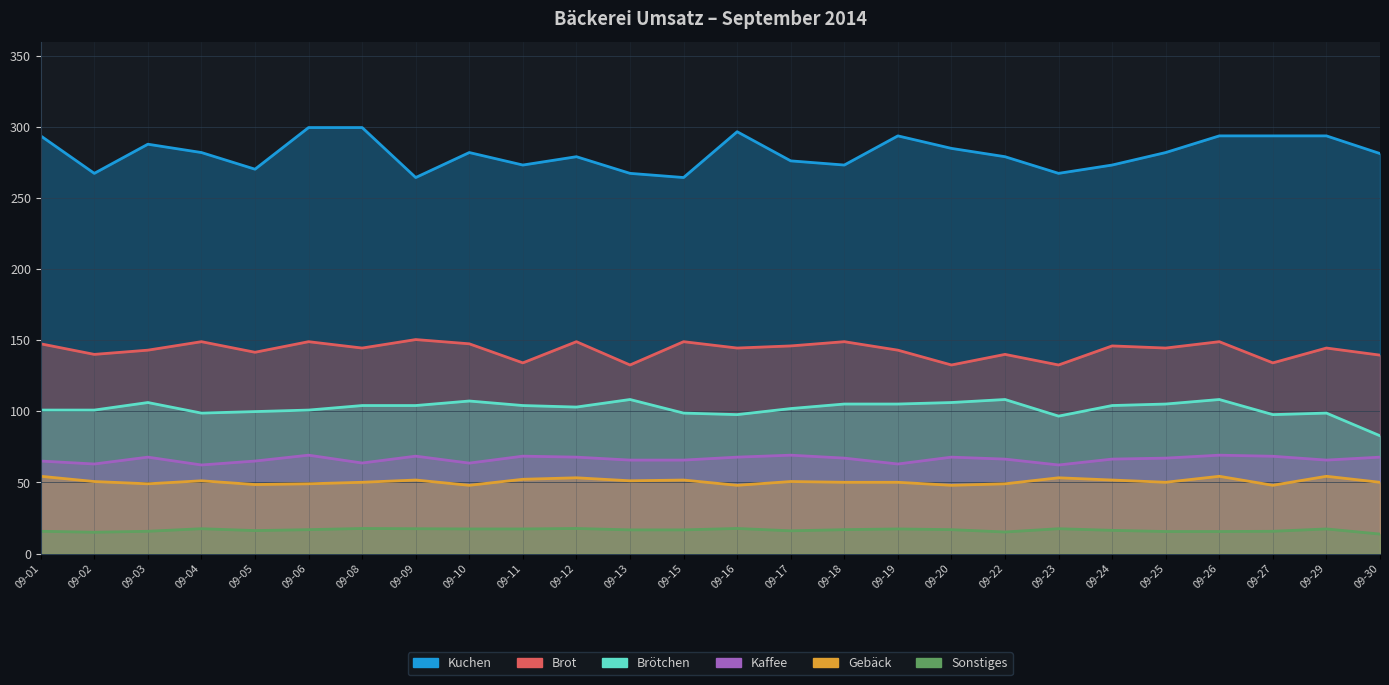

Which category has the lowest value across all series?

09-30